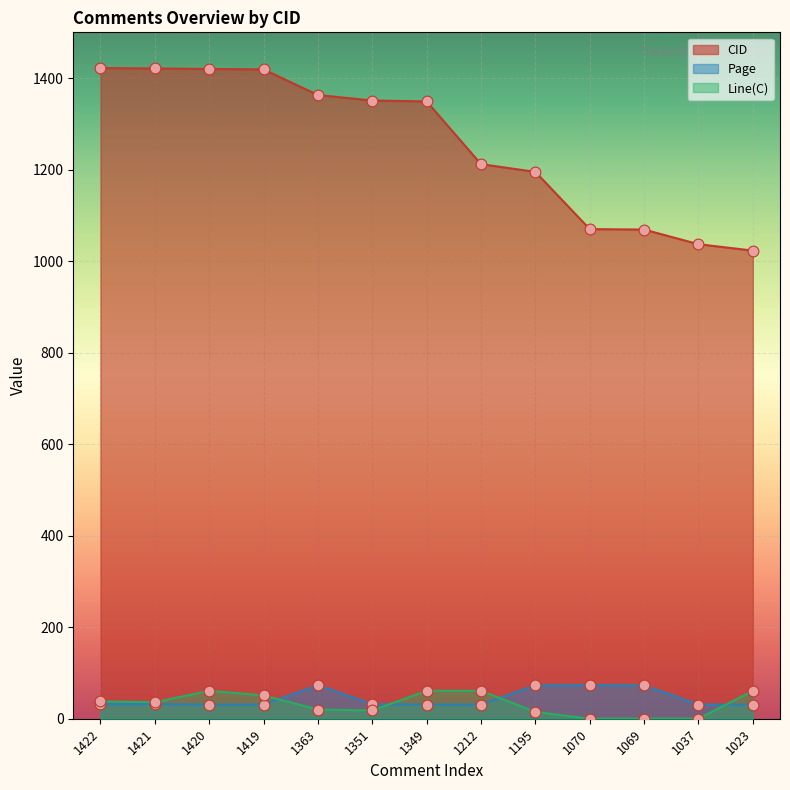

Which series has the largest Y range (max minus min)?

CID